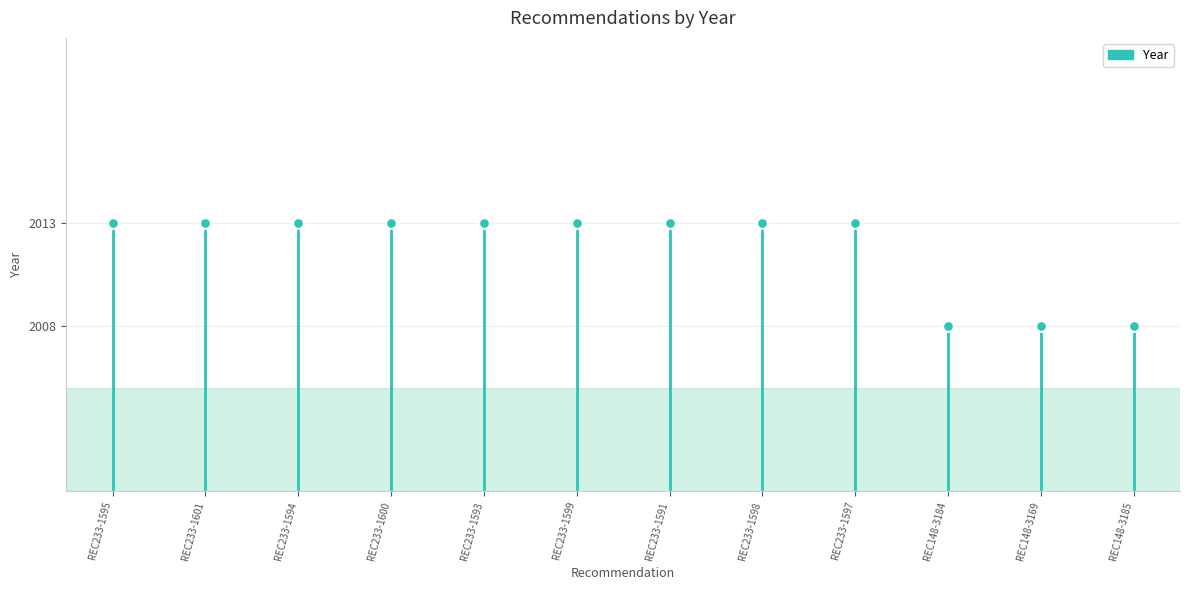

Approximately how many times larger is the value at REC233-1595 compared to REC233-1595?

1.0